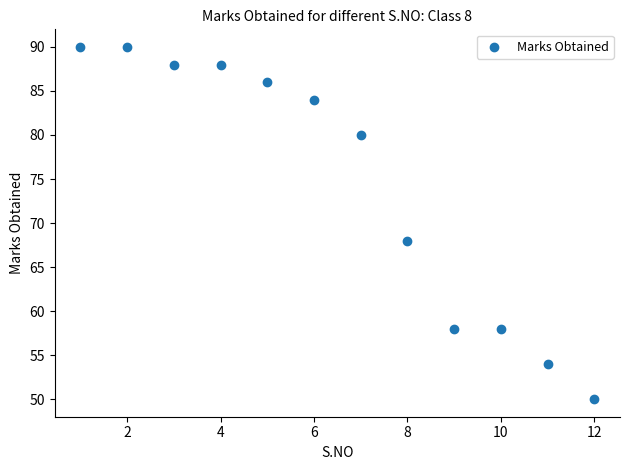

What Y value in the scatter plot is closest to 70?

68